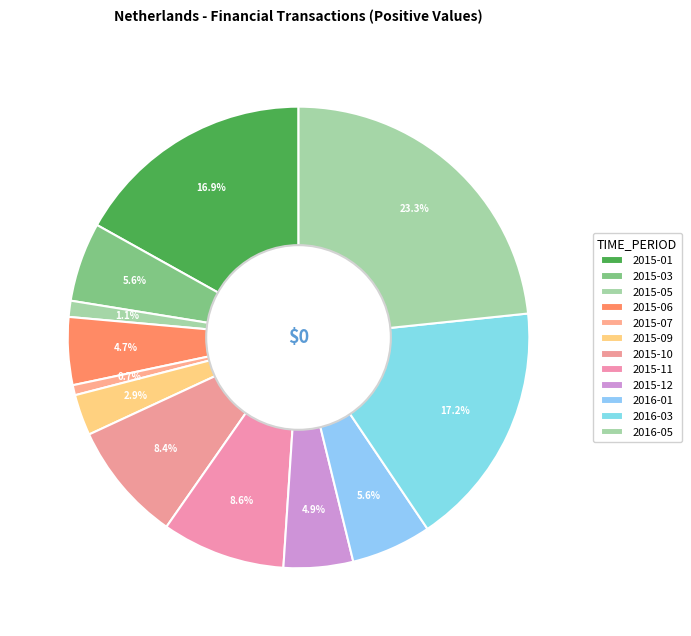

How many segments does this pie chart have?

12